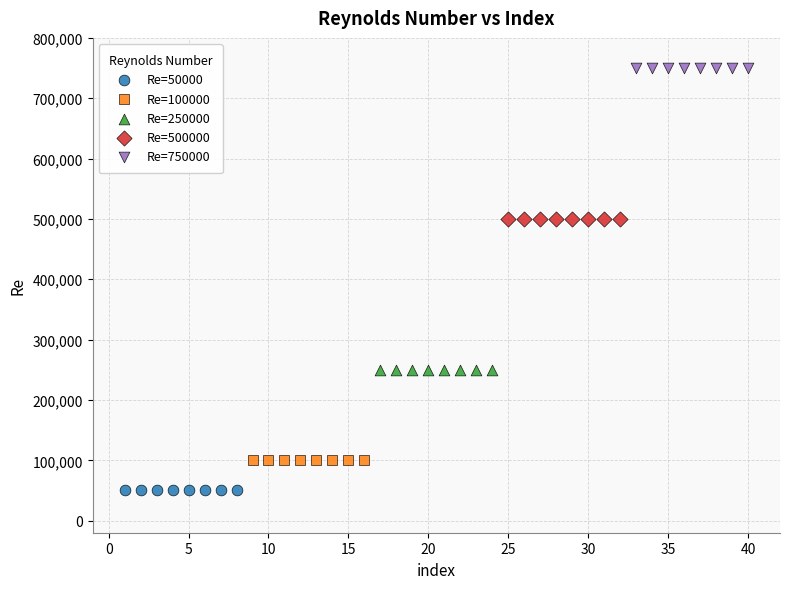

Which series reaches the minimum Y coordinate?

Re=50000